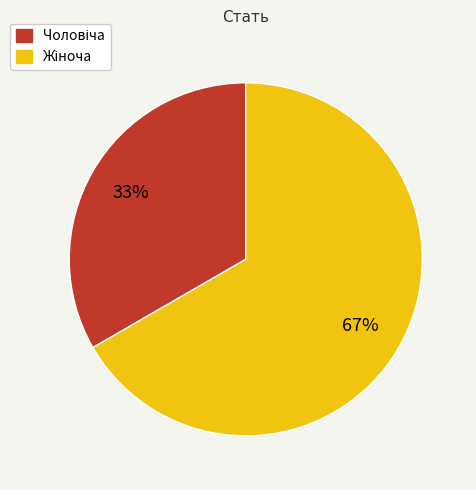

To the nearest percent, what percentage of the pie is Чоловіча?

33%